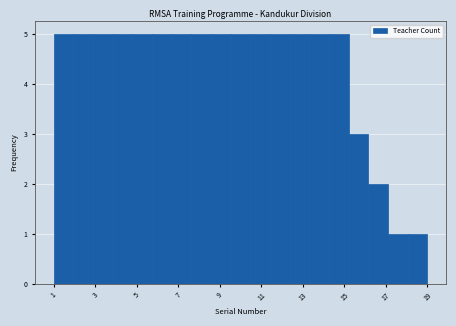

What is the height of the bar covering 10.4 to 11.4 on the x-axis? Neither the bar edges nor the heights are printed on the chart, so give them approximately, as read against the axes.

5